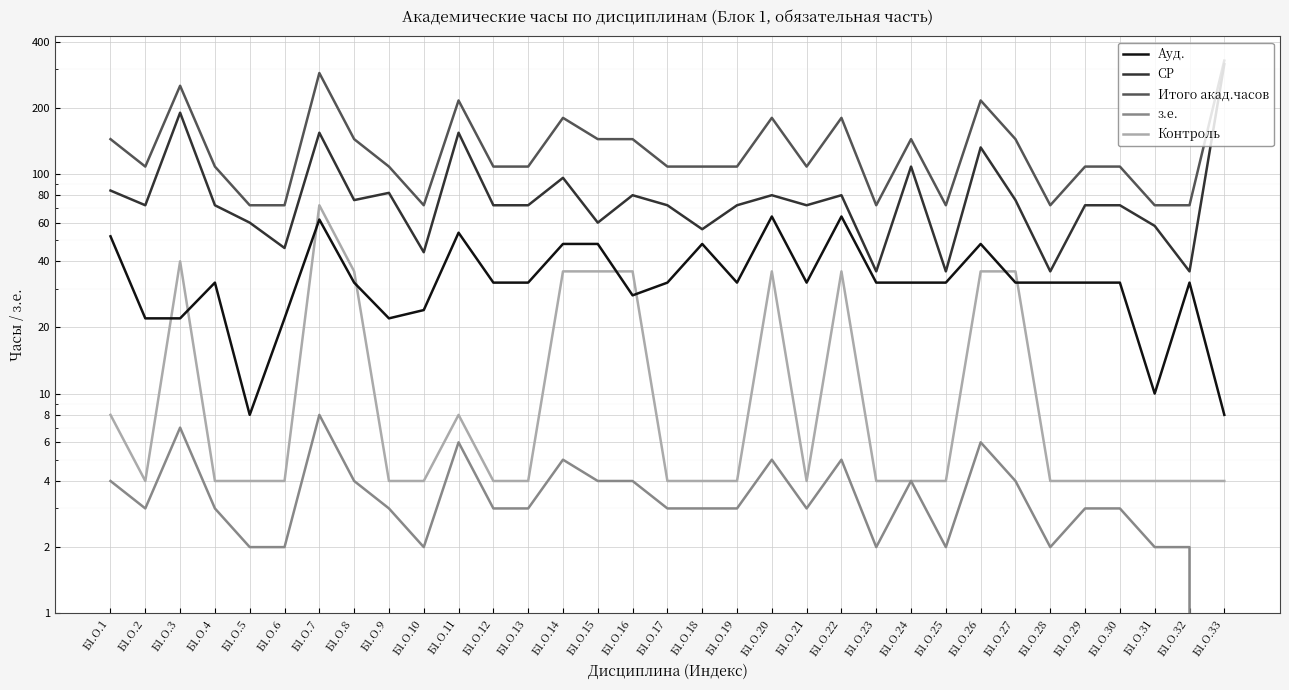

Is the value of Контроль at Б1.О.14 greater than the value of СР at Б1.О.11?

No